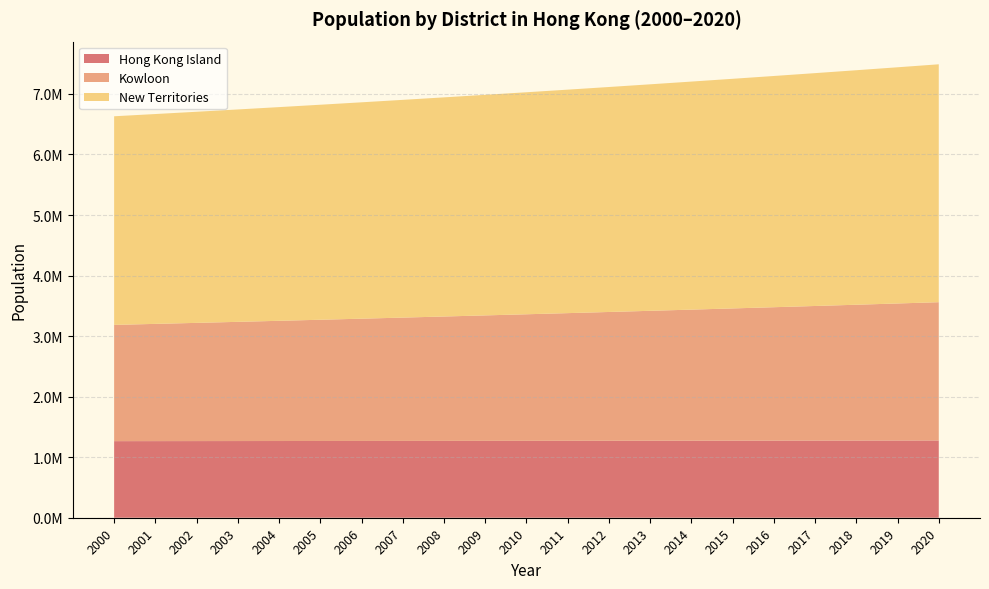

Reading left to right, list all the values displayed in this chart.

Hong Kong Island: 2000=1264922.4	2001=1265444.4	2002=1265970.2	2003=1266499.8	2004=1267033.4	2005=1267570.8	2006=1268112.0	2007=1268657.1	2008=1269206.0	2009=1269758.8	2010=1270315.5	2011=1270876.0	2012=1271440.4	2013=1272008.6	2014=1272580.6	2015=1273156.5	2016=1273736.2	2017=1274319.8	2018=1274907.3	2019=1275498.5	2020=1276093.7
Kowloon: 2000=1920217.3	2001=1936238.4	2002=1952468.3	2003=1968909.7	2004=1985565.6	2005=2002439.1	2006=2019533.0	2007=2036850.5	2008=2054394.7	2009=2072168.7	2010=2090175.7	2011=2108419.0	2012=2126901.9	2013=2145627.7	2014=2164599.8	2015=2183821.7	2016=2203296.9	2017=2223028.9	2018=2243021.5	2019=2263278.2	2020=2283802.8
New Territories: 2000=3445589.8	2001=3465993.7	2002=3486766.1	2003=3507911.7	2004=3529435.2	2005=3551341.3	2006=3573635.0	2007=3596321.2	2008=3619405.0	2009=3642891.4	2010=3666785.6	2011=3691093.0	2012=3715818.8	2013=3740968.5	2014=3766547.6	2015=3792561.7	2016=3819016.5	2017=3845917.7	2018=3873271.3	2019=3901083.1	2020=3929359.2